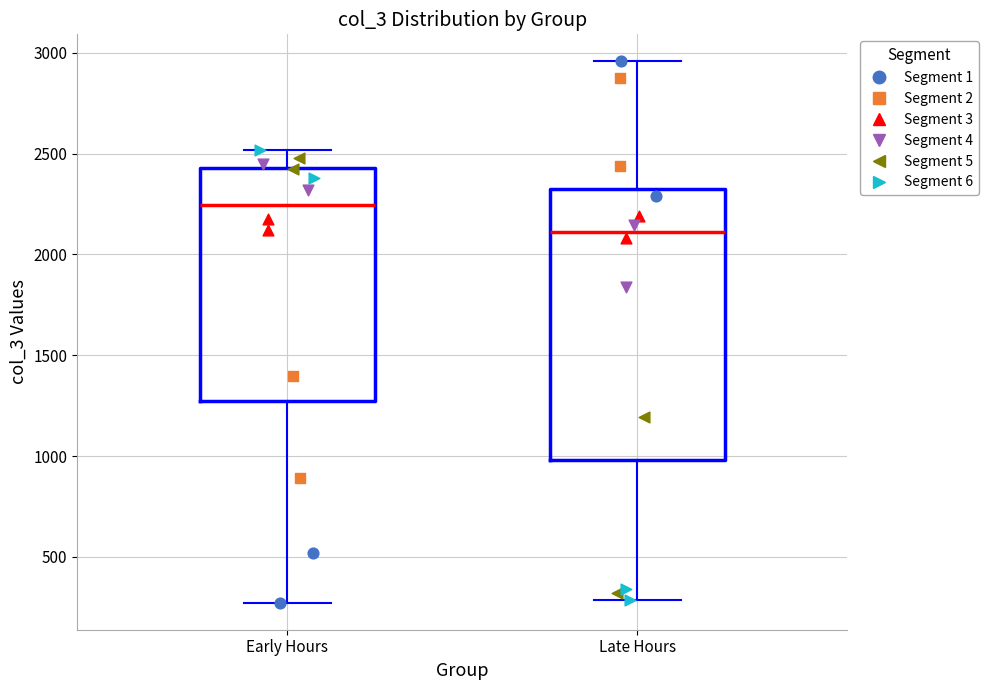

Reading left to right, transcribe this box plot: for each box, give where its median line is, the range the box spans, and where its two whiskers end, as read against the y-axis. The values are not printed on the chart, so give them approximately, as read against the axis.

Early Hours: median 2250, box 1250 to 2450, whiskers 250 to 2500
Late Hours: median 2100, box 1000 to 2350, whiskers 300 to 2950